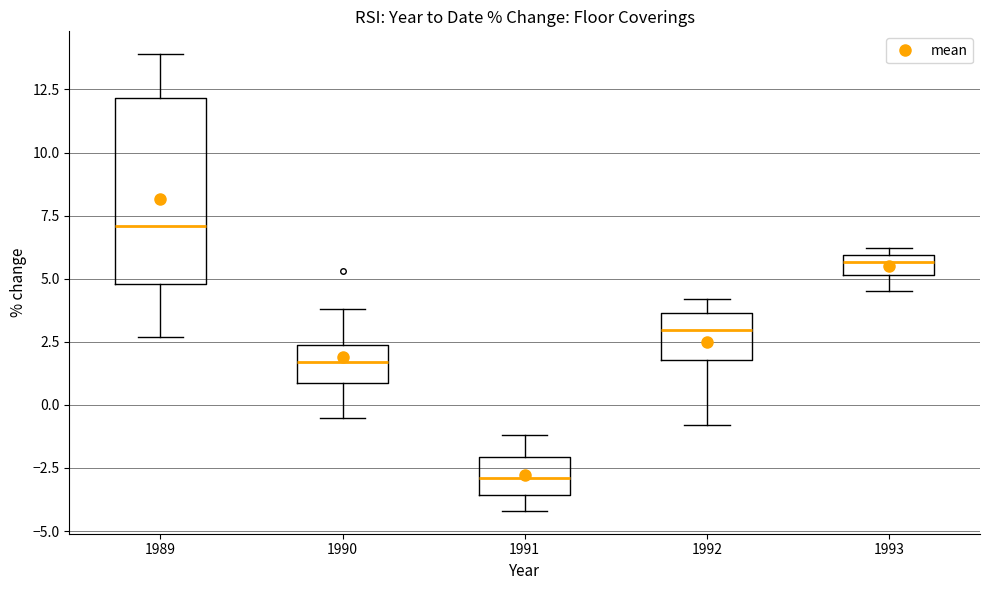

Where is the lower edge of the box at x = 1991 on the y-axis? The values are not printed on the chart, so give them approximately, as read against the axis.

-3.5